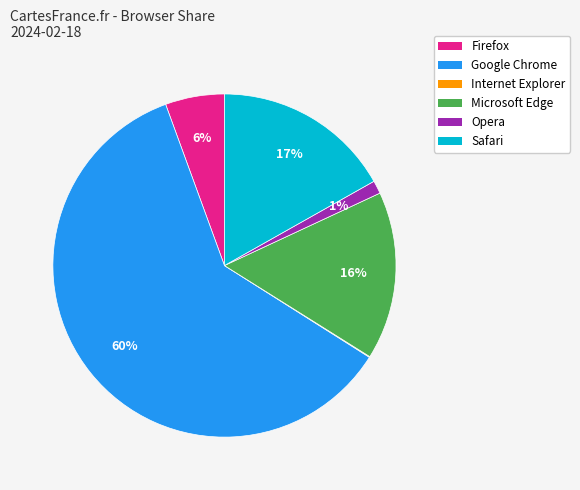

Do Firefox and Google Chrome together represent more than half of the pie?

Yes